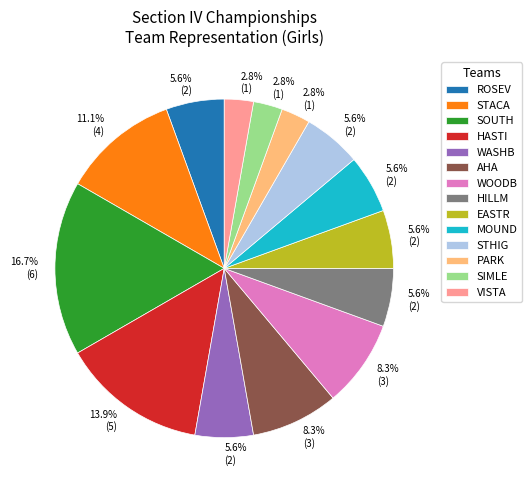

To the nearest percent, what is the combined percentage of PARK and STHIG?

8%